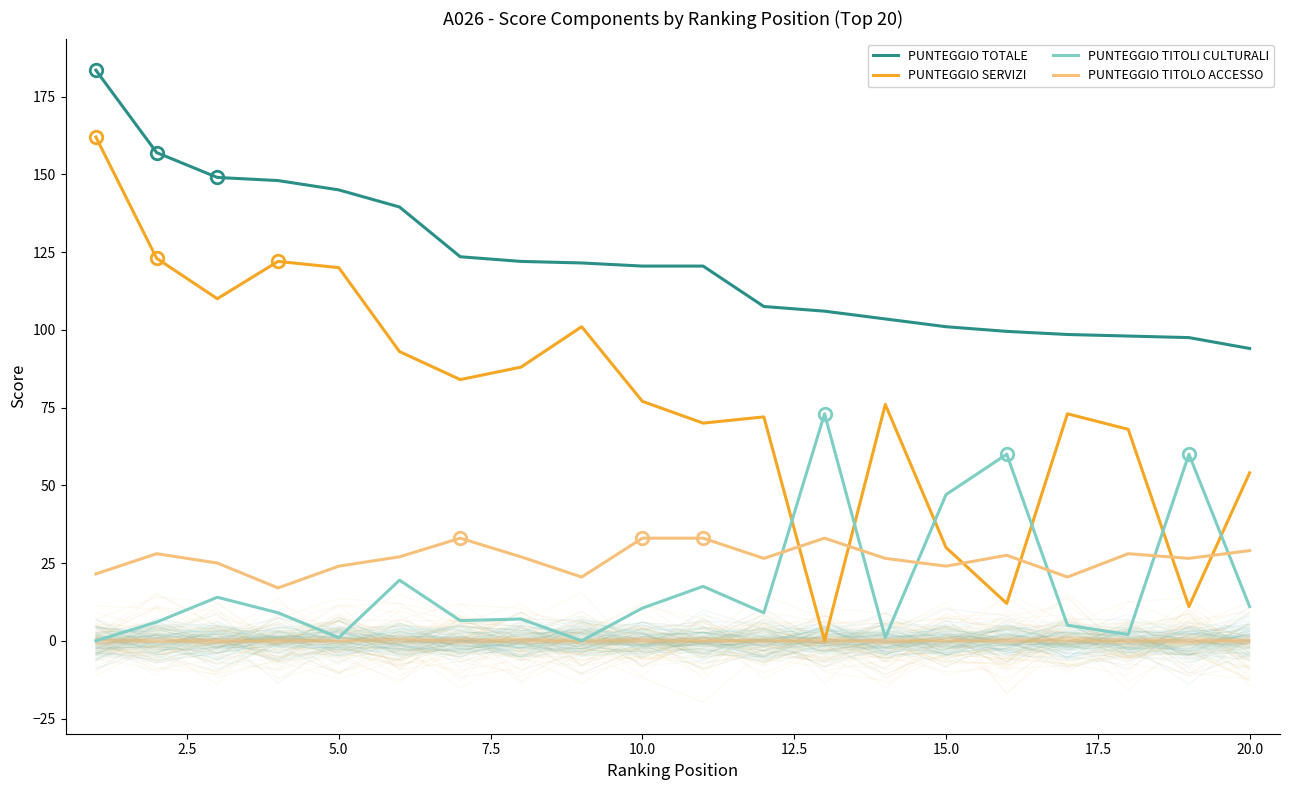

How many interior local peaks does the PUNTEGGIO TITOLI CULTURALI series have?

7